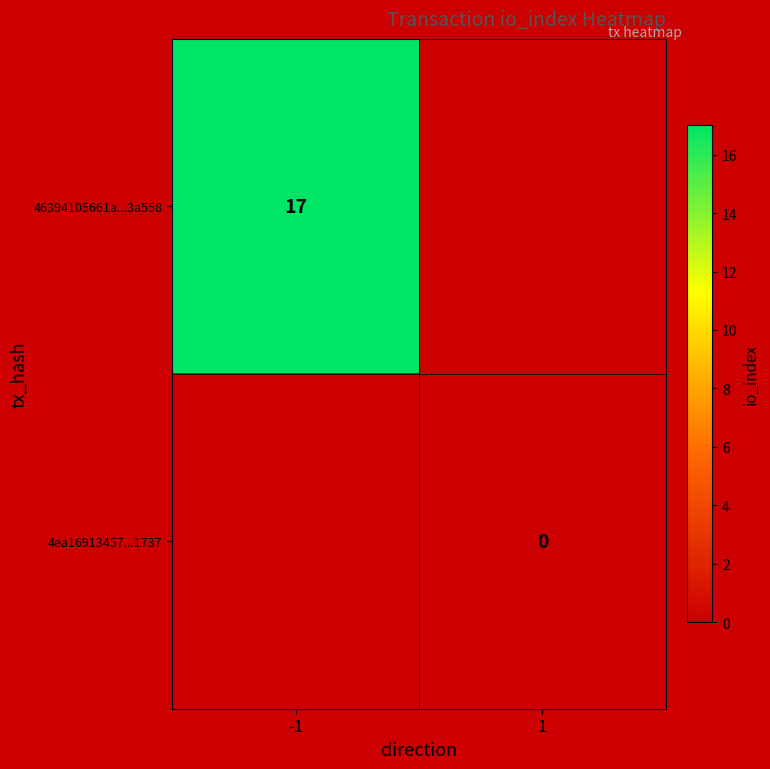

Where is 46394105661a...3a558 nearest to the value 17?

-1